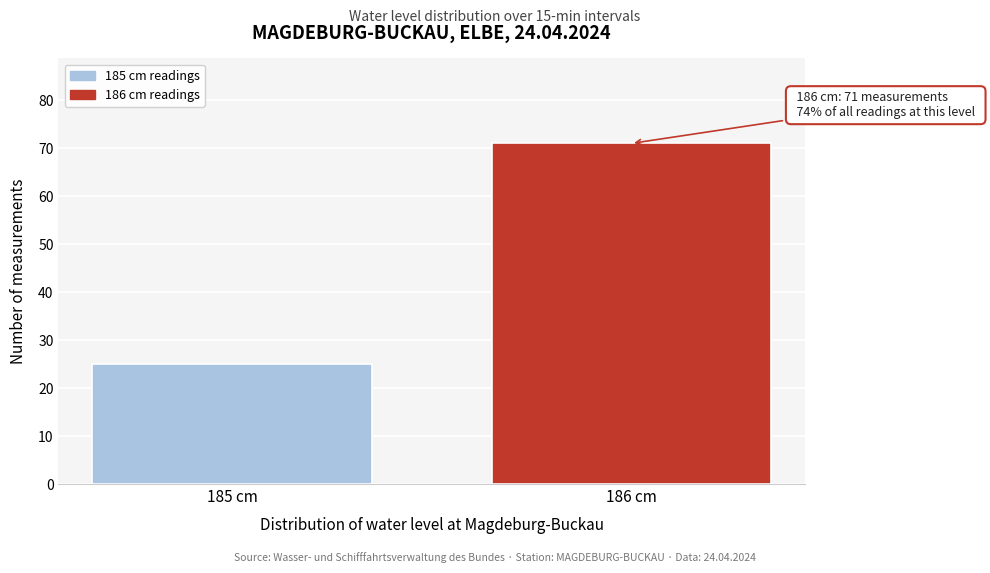

Reading left to right, extract all data points from this chart.

185 cm=25	186 cm=71